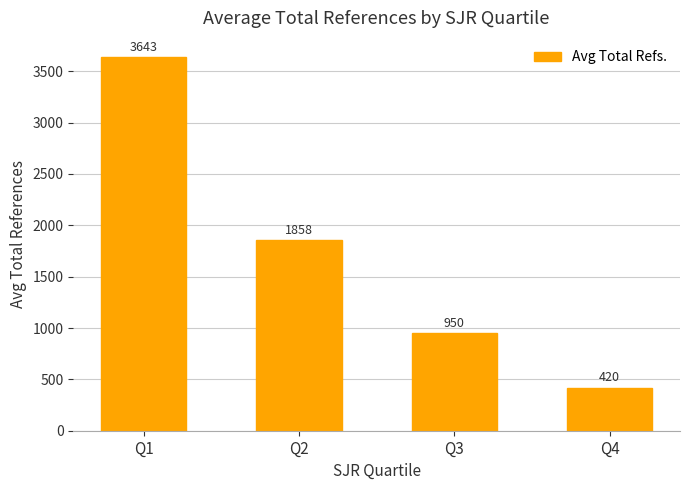

Which label corresponds to the smallest value in the chart?

Q4